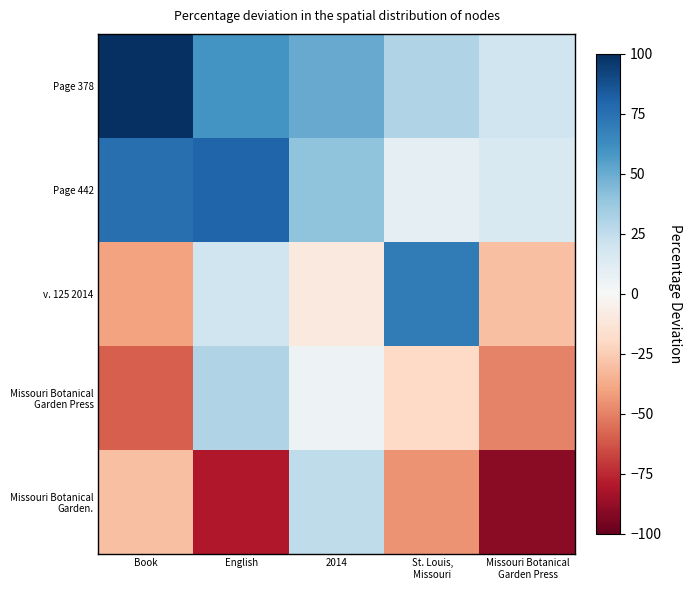

Which category has the highest value across all series?

Book